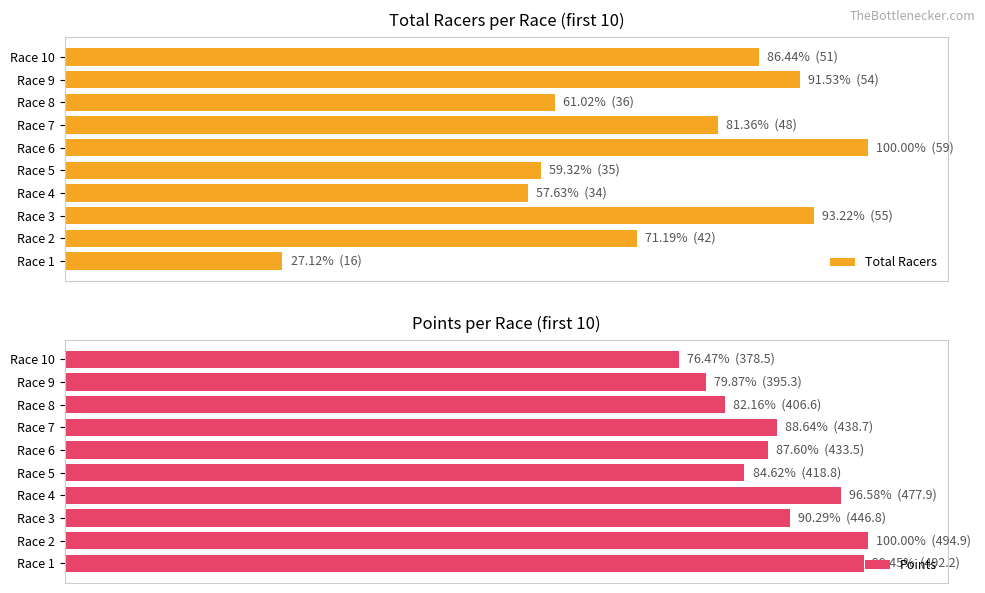

Reading right to left, extract all data points from this chart.

Total Racers: 86.4	91.5	61.0	81.4	100.0	59.3	57.6	93.2	71.2	27.1
Points: 76.5	79.9	82.2	88.6	87.6	84.6	96.6	90.3	100.0	99.4